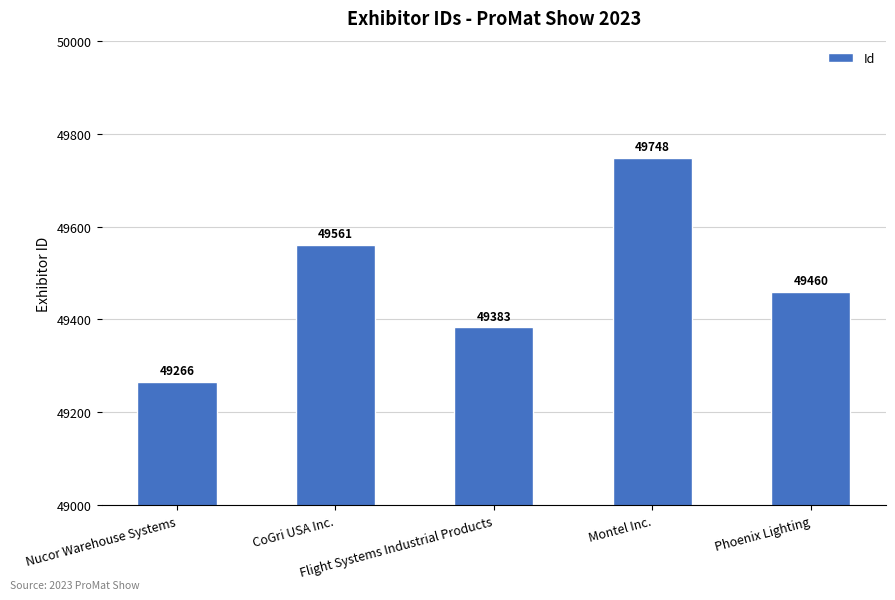

Which category has the lowest value across all series?

Nucor Warehouse Systems